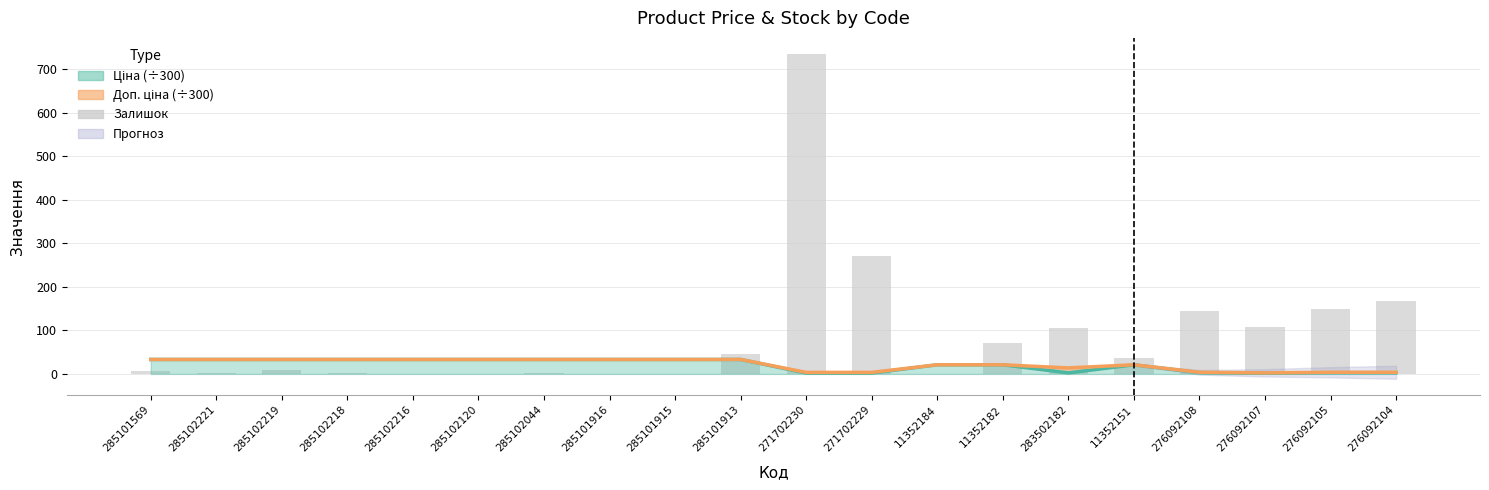

Where does the data first go above 36?

285101913